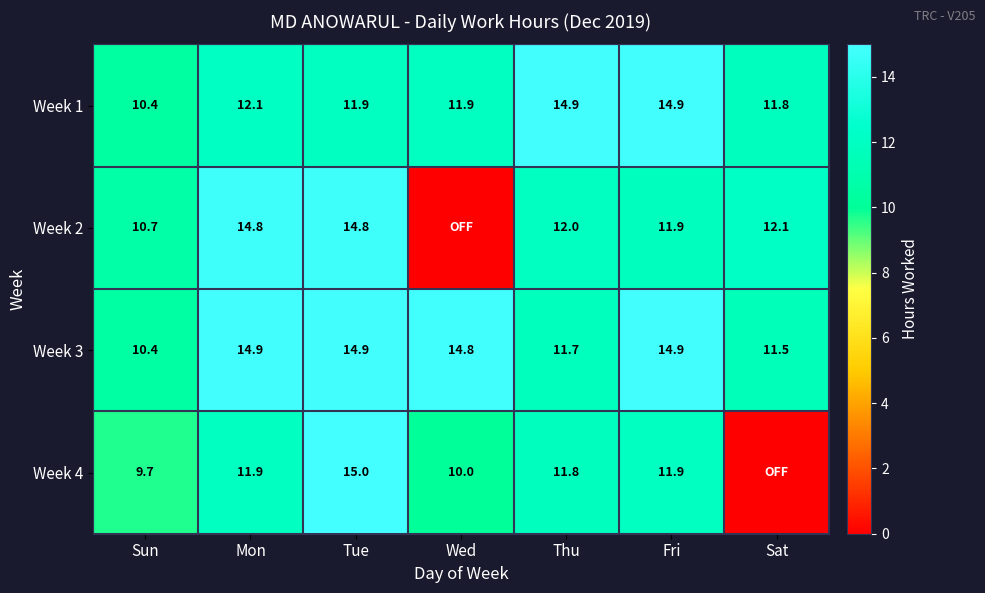

How many values in the Week 3 series exceed 14?

4